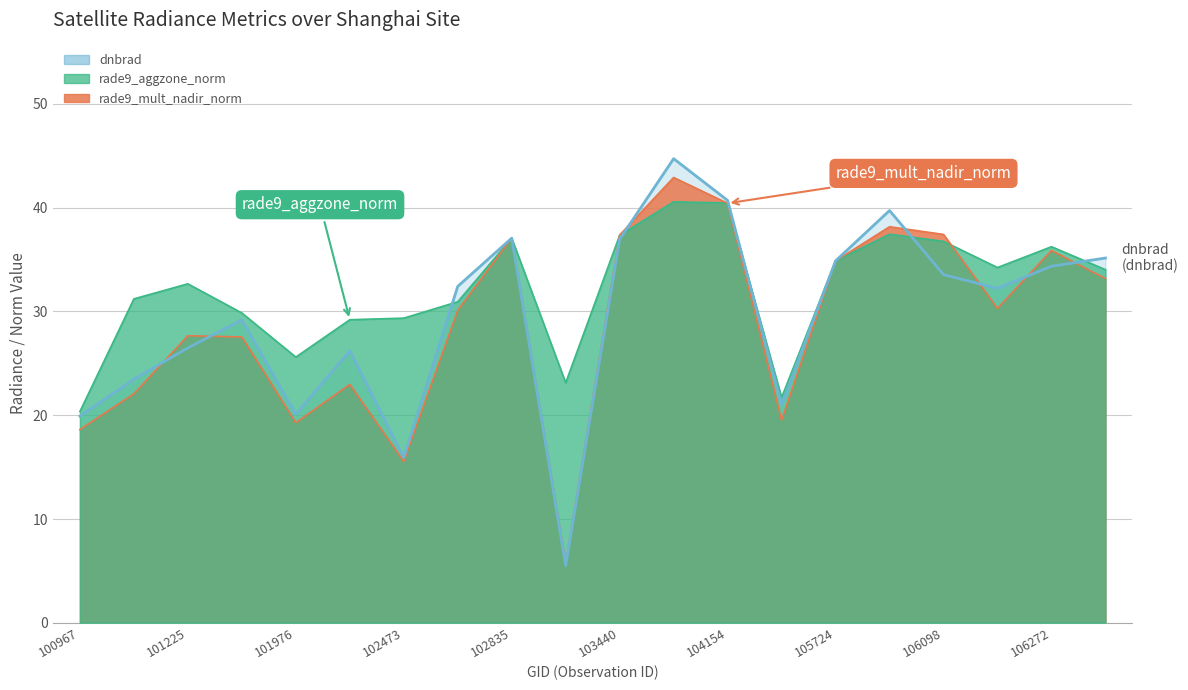

What is the smallest value displayed?

5.5